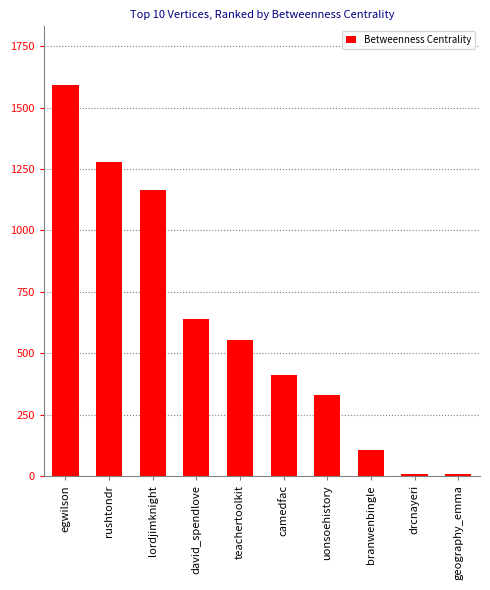

The chart shows a value of 9.9 at drcnayeri. True or false?

True